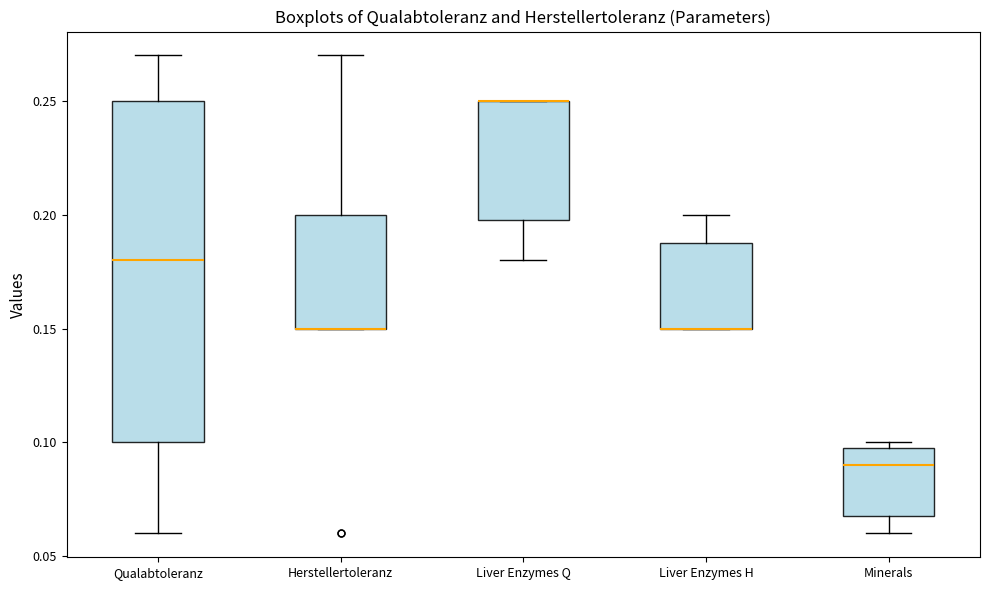

Where does the upper whisker of the box for Liver Enzymes H end on the y-axis? The values are not printed on the chart, so give them approximately, as read against the axis.

0.20